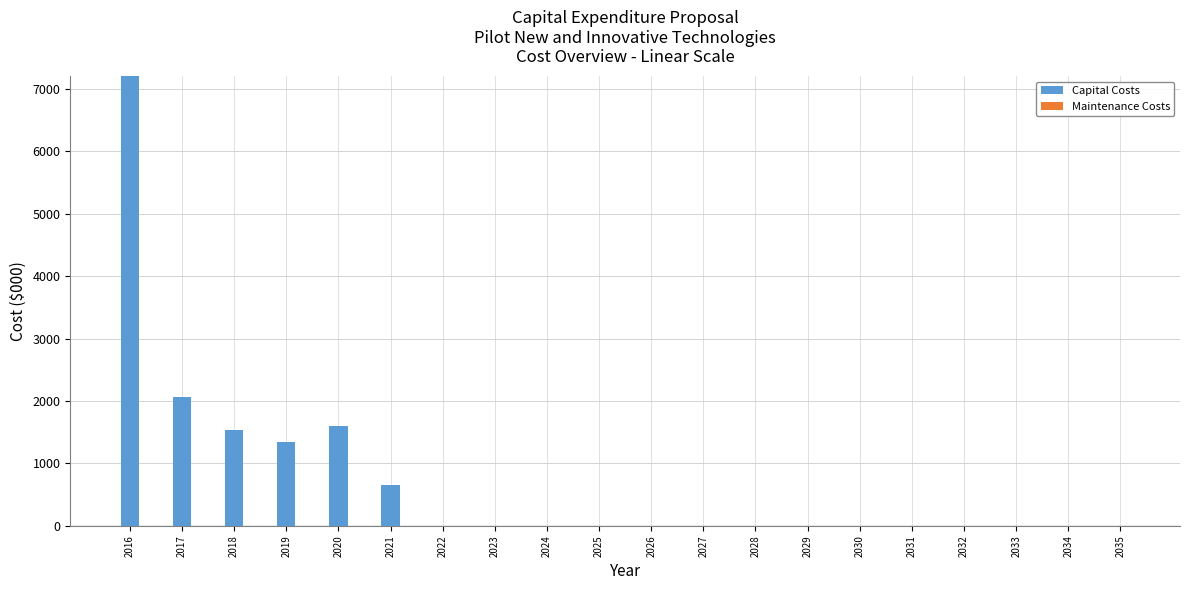

The value at 2028 is 3920.3. True or false?

False